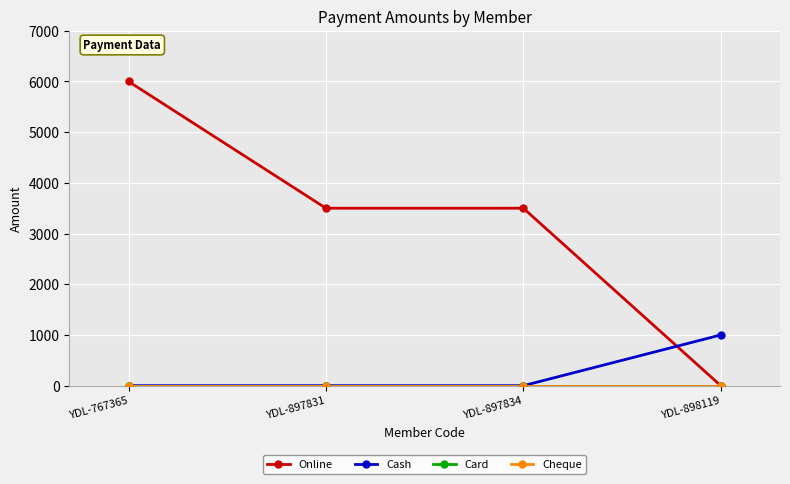

Which has a higher value, YDL-897834 or YDL-767365?

YDL-767365